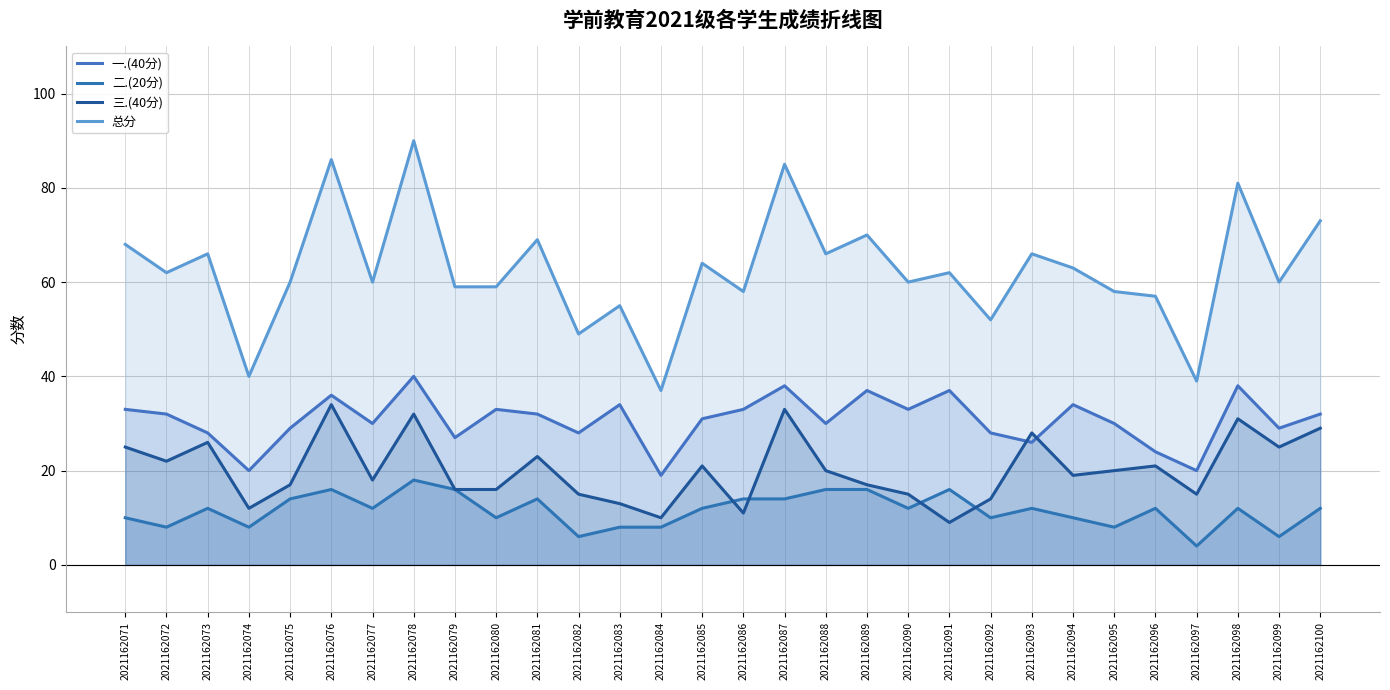

What is the maximum value for 二.(20分)?

18